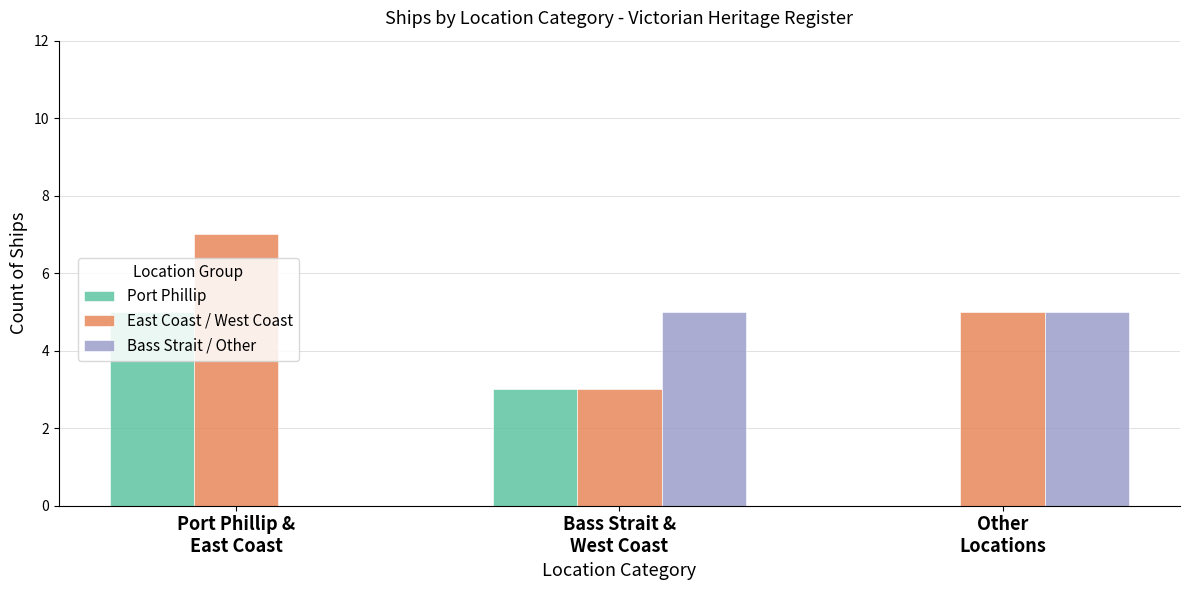

Where does the East Coast / West Coast series first go above 5?

Port Phillip &
East Coast